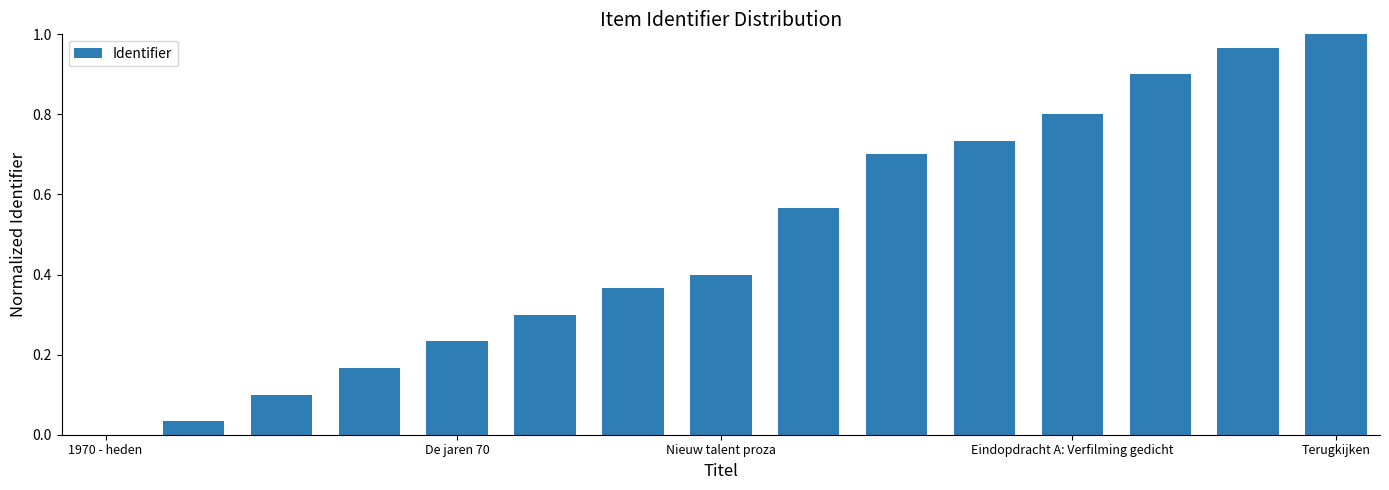

What is the sum of all values?

7.3